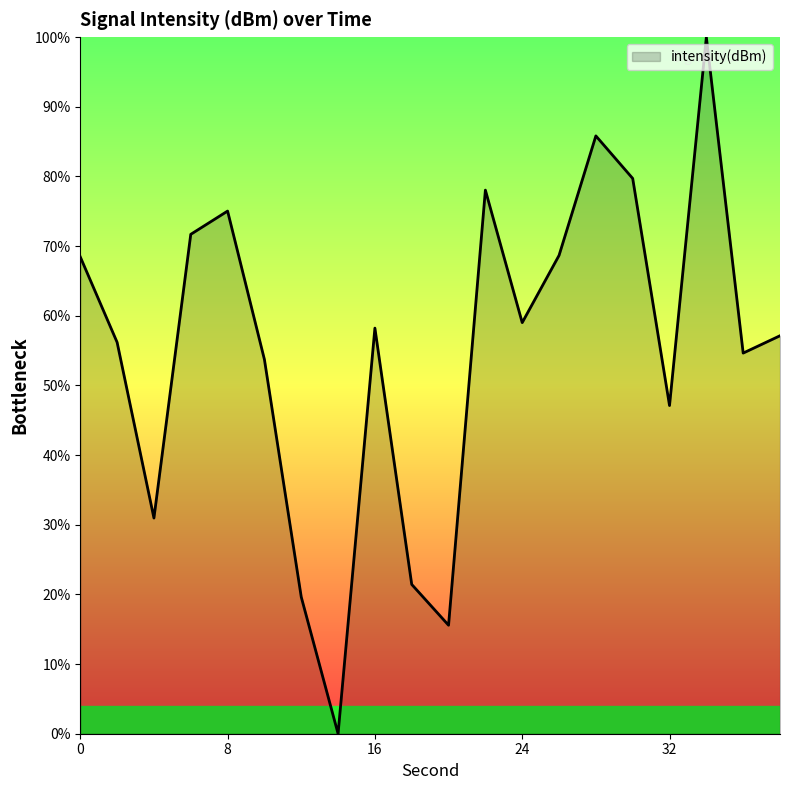

How many interior local peaks (higher than both neighbors) does the data have?

5